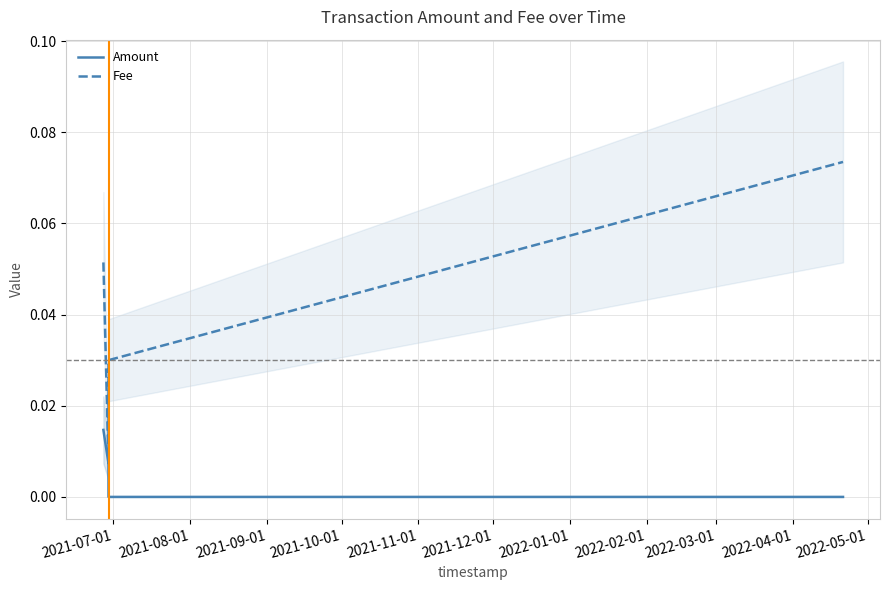

Is the value of Fee at 2021-11-01 greater than the value of Amount at 2021-09-01?

Yes